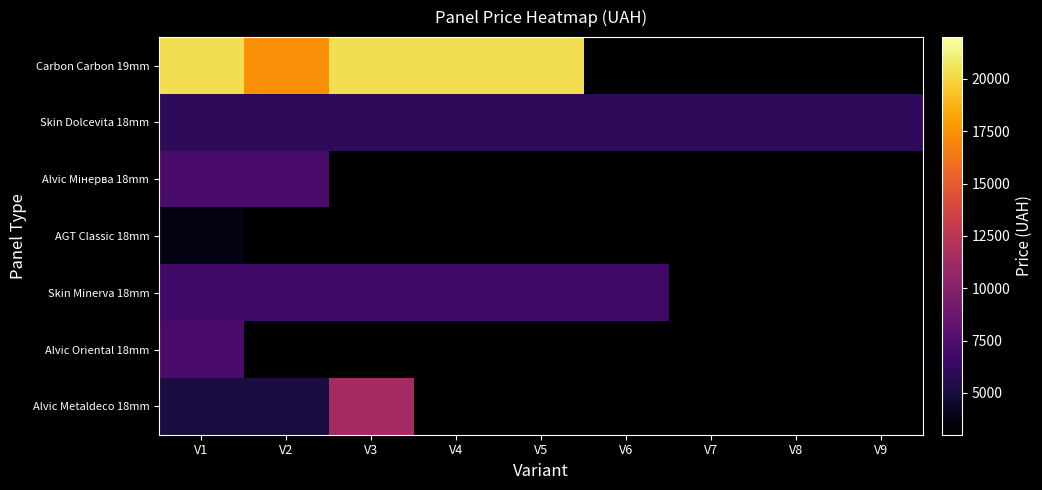

Which series has the largest total across all categories?

Skin Dolcevita 18mm